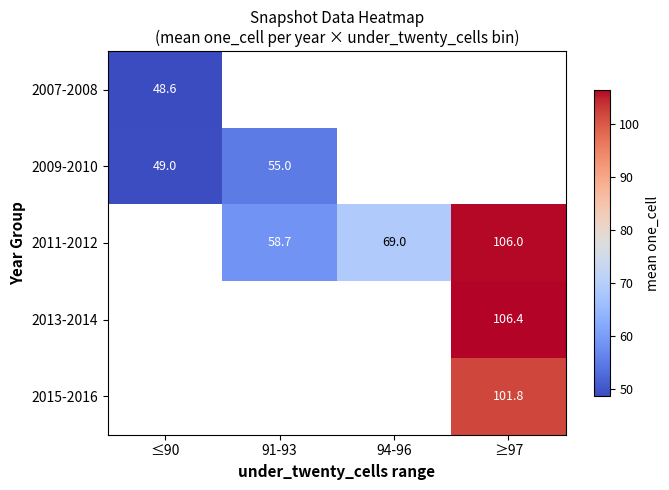

The value of 2011-2012 at ≥97 is 106.0. True or false?

True